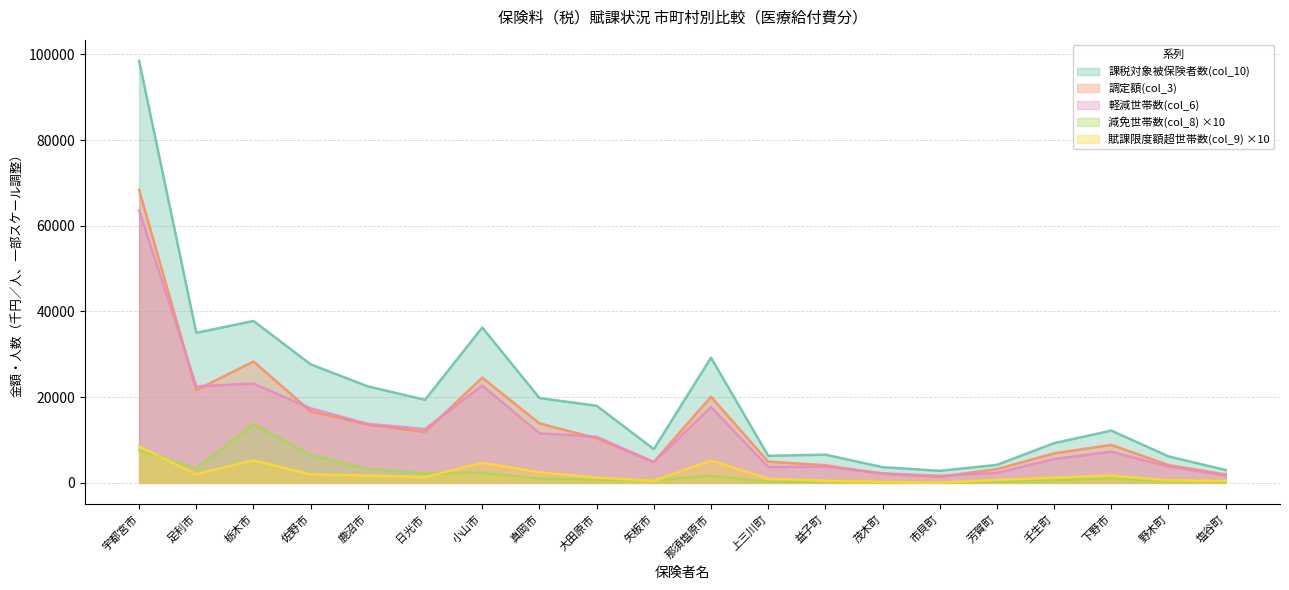

What is the value of the 軽減世帯数(col_6) point at the 3rd from the left?

23174.0